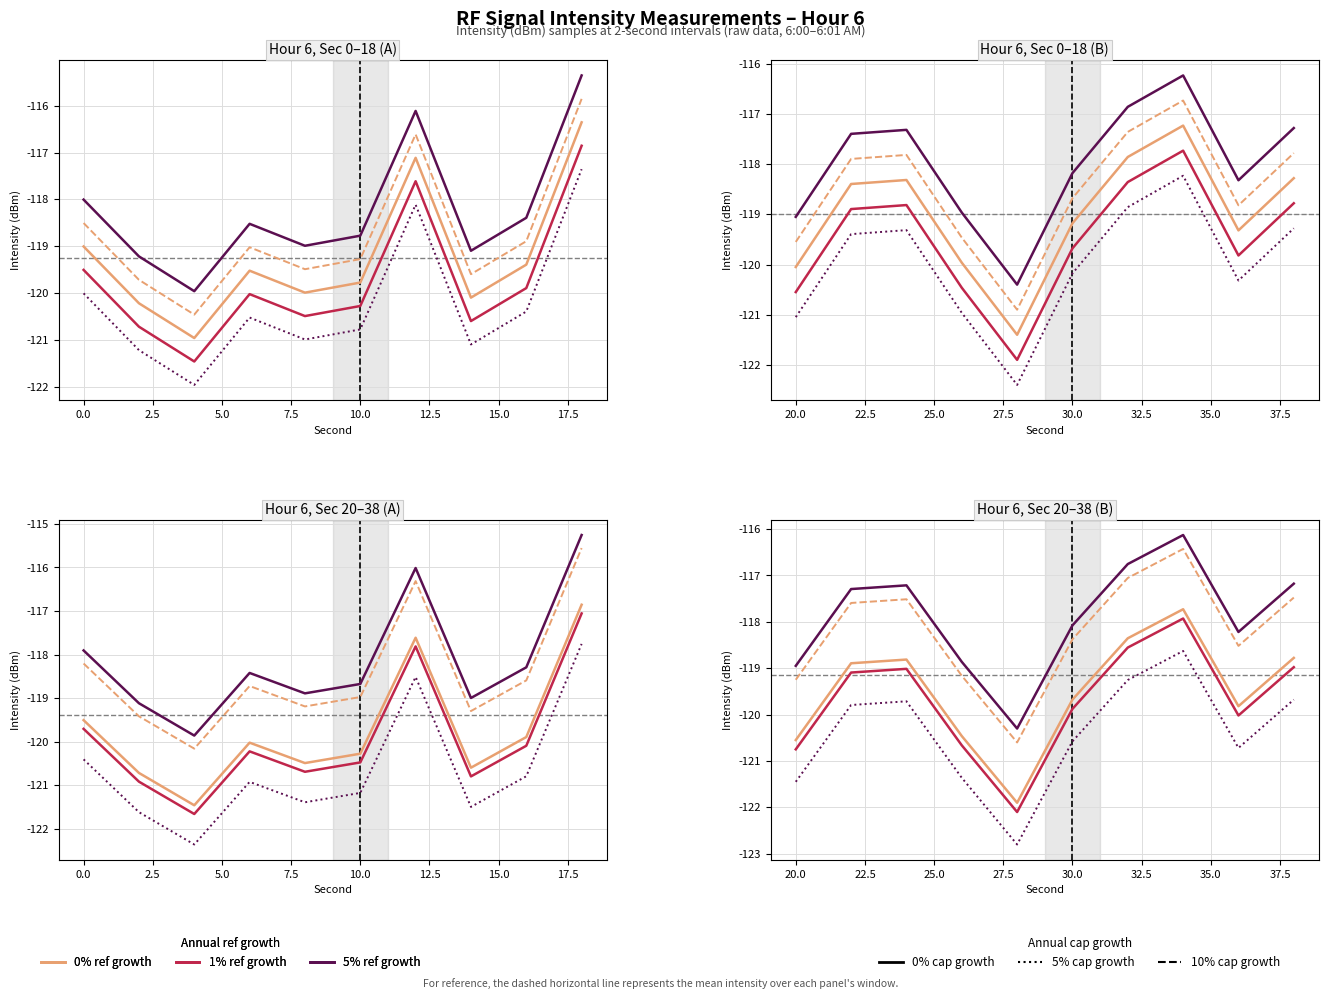

What is the difference between the maximum and minimum values in the 0% cap / 1% ref series?

4.2